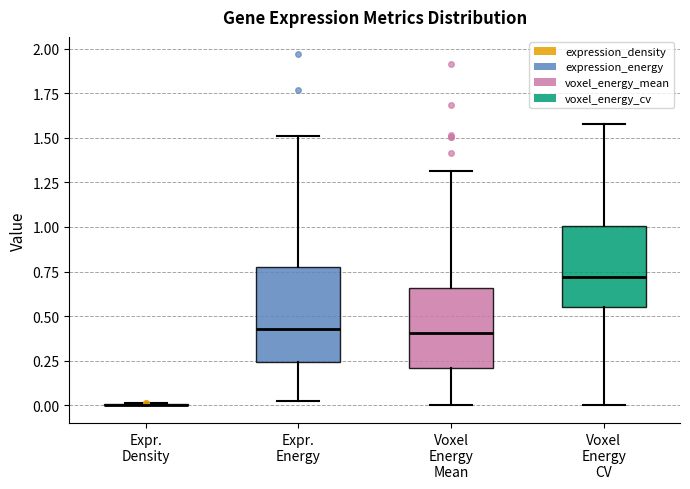

Reading left to right, read every box against the y-axis: the position of its median line, the range the box covers, and the ends of its whiskers. The values are not printed on the chart, so give them approximately, as read against the axis.

Expr. Density: box collapsed to a line at 0.00, whiskers 0.00 to 0.00
Expr. Energy: median 0.45, box 0.25 to 0.80, whiskers 0.00 to 1.50
Voxel Energy Mean: median 0.40, box 0.20 to 0.65, whiskers 0.00 to 1.30
Voxel Energy CV: median 0.70, box 0.55 to 1.00, whiskers 0.00 to 1.60